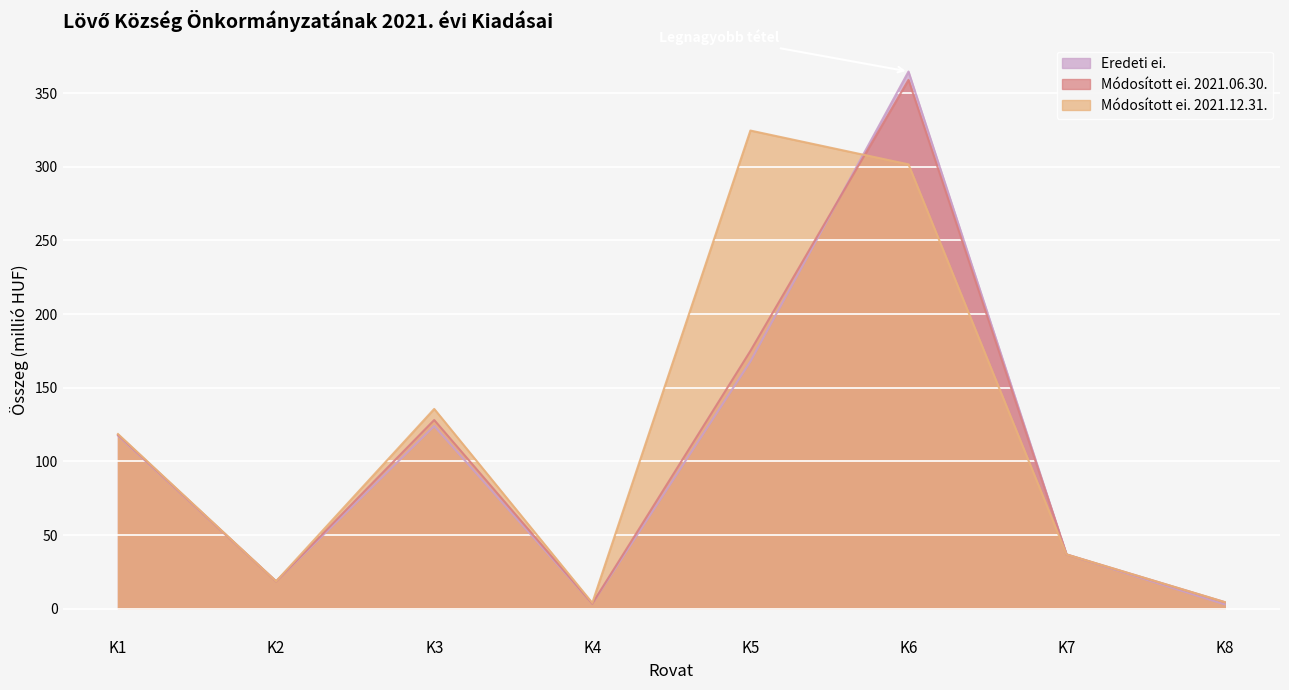

Which label corresponds to the largest value in the chart?

K6